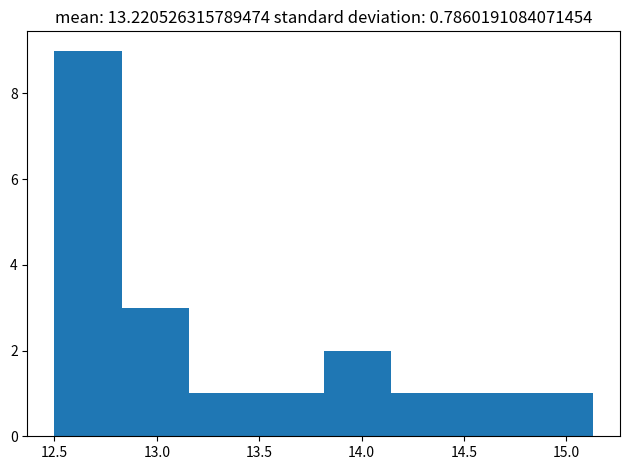

Reading left to right, list every bar in this chart as the range it spans on the x-axis followed by its height. Neither the bar edges nor the heights are printed on the chart, so give them approximately, as read against the axes.

12.50 to 12.85: 9
12.85 to 13.15: 3
13.15 to 13.50: 1
13.50 to 13.80: 1
13.80 to 14.15: 2
14.15 to 14.45: 1
14.45 to 14.80: 1
14.80 to 15.15: 1